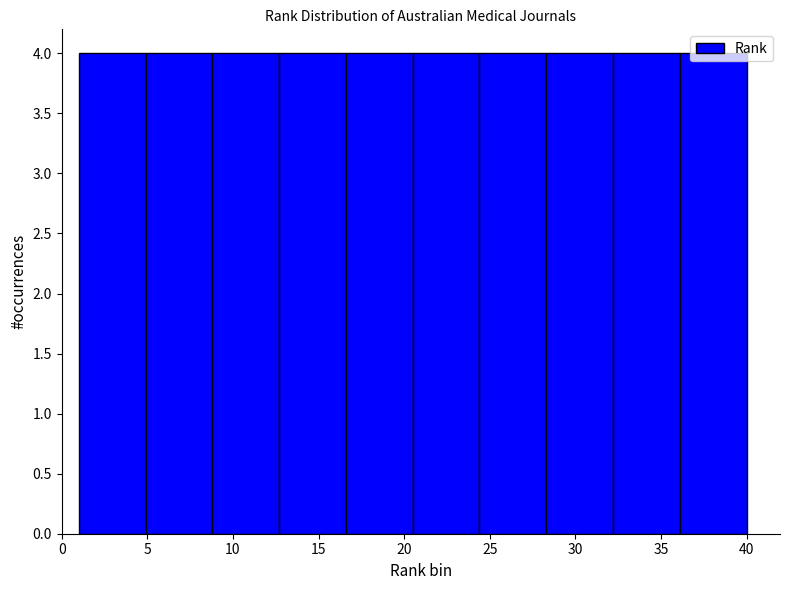

Reading left to right, list every bar in this chart as the range it spans on the x-axis followed by its height. Neither the bar edges nor the heights are printed on the chart, so give them approximately, as read against the axes.

1.0 to 4.9: 4
4.9 to 8.8: 4
8.8 to 12.7: 4
12.7 to 16.6: 4
16.6 to 20.5: 4
20.5 to 24.4: 4
24.4 to 28.3: 4
28.3 to 32.2: 4
32.2 to 36.1: 4
36.1 to 40.0: 4